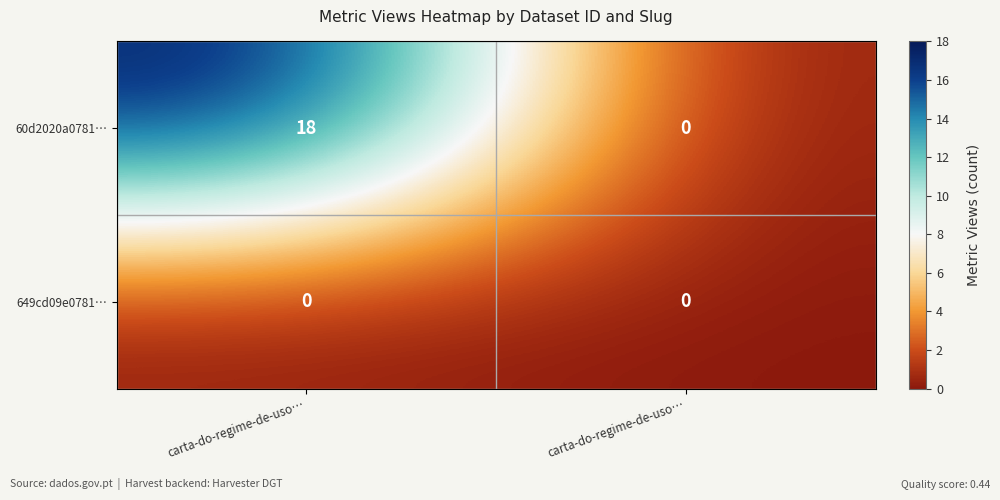

Reading left to right, what are all the values shown in this chart?

60d2020a0781…: carta-do-regime-de-uso…=18	carta-do-regime-de-uso…=0
649cd09e0781…: carta-do-regime-de-uso…=0	carta-do-regime-de-uso…=0